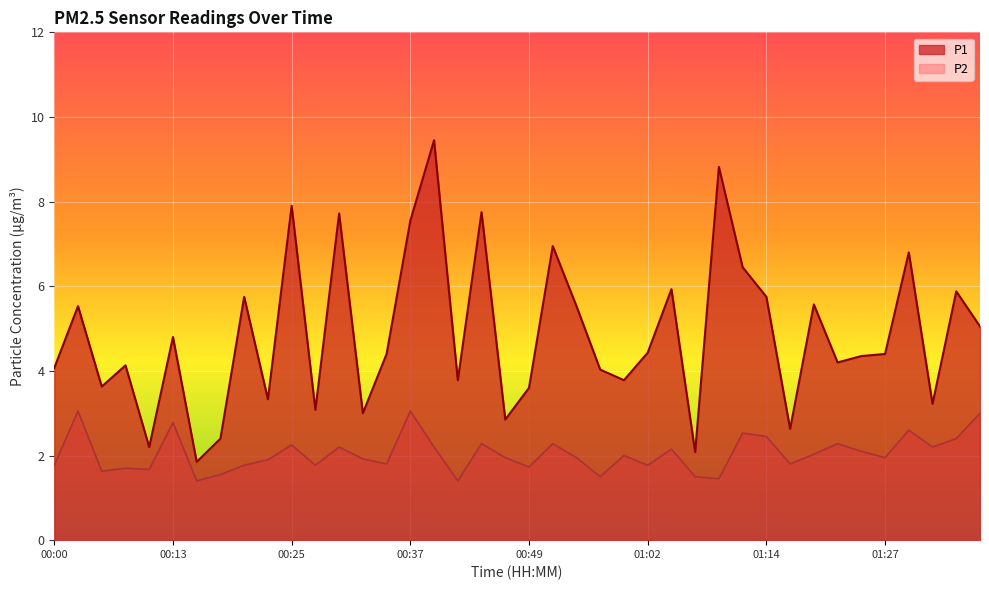

True or false: P1 has a value of 15.2 at 01:09.

False